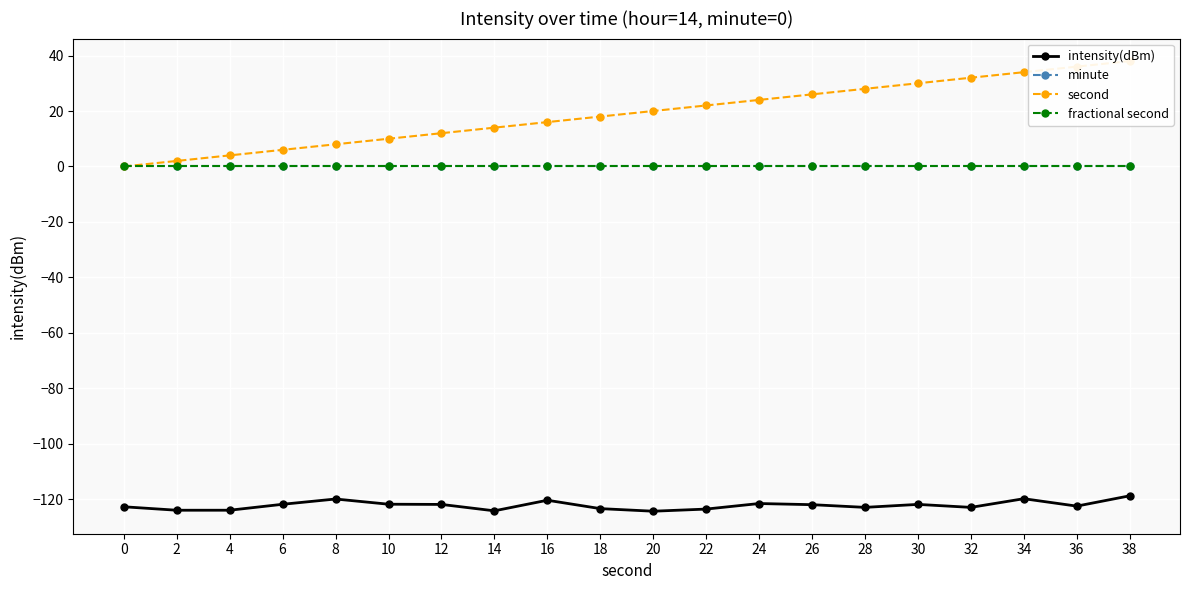

Reading left to right, what are all the values shown in this chart?

intensity(dBm): -122.7	-123.9	-123.9	-121.8	-119.9	-121.8	-121.8	-124.2	-120.3	-123.4	-124.3	-123.5	-121.5	-121.9	-122.9	-121.8	-122.9	-119.8	-122.5	-118.7
minute: 0.0	0.0	0.0	0.0	0.0	0.0	0.0	0.0	0.0	0.0	0.0	0.0	0.0	0.0	0.0	0.0	0.0	0.0	0.0	0.0
second: 0.0	2.0	4.0	6.0	8.0	10.0	12.0	14.0	16.0	18.0	20.0	22.0	24.0	26.0	28.0	30.0	32.0	34.0	36.0	38.0
fractional second: 0.0	0.0	0.0	0.0	0.0	0.0	0.0	0.0	0.0	0.0	0.0	0.0	0.0	0.0	0.0	0.0	0.0	0.0	0.0	0.0